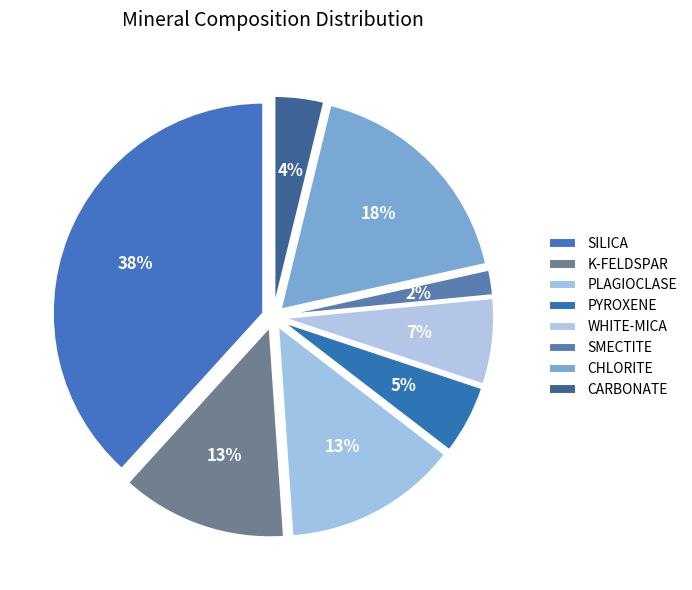

Does WHITE-MICA account for over 50% of the chart?

No